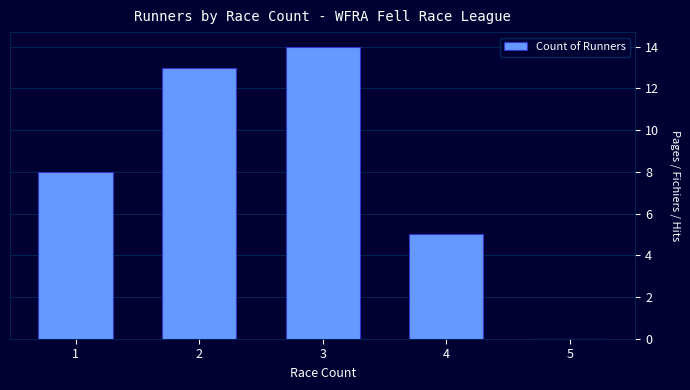

Does the chart contain stacked bars?

No